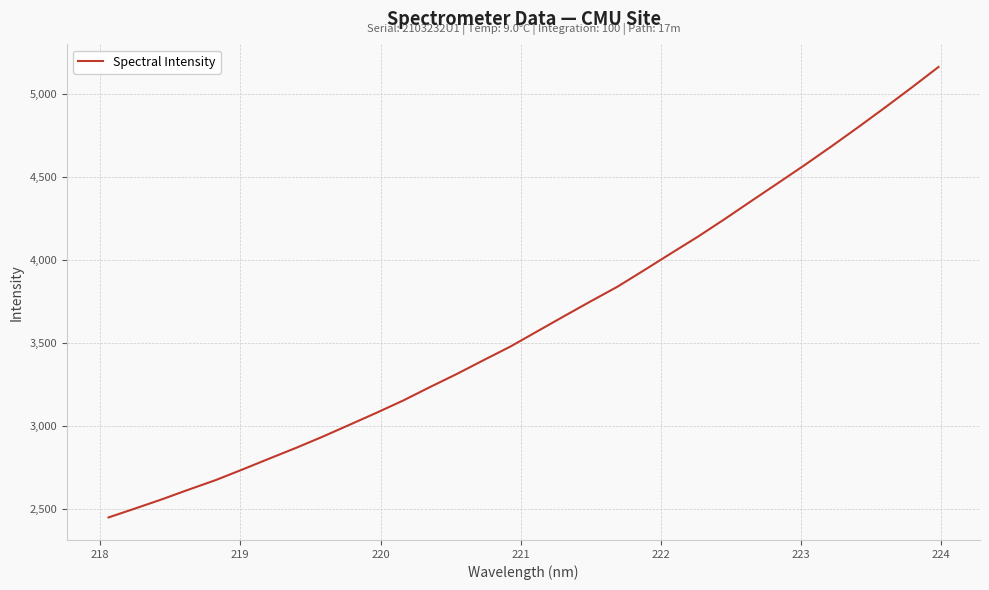

What is the difference between the maximum and minimum values?

2716.6